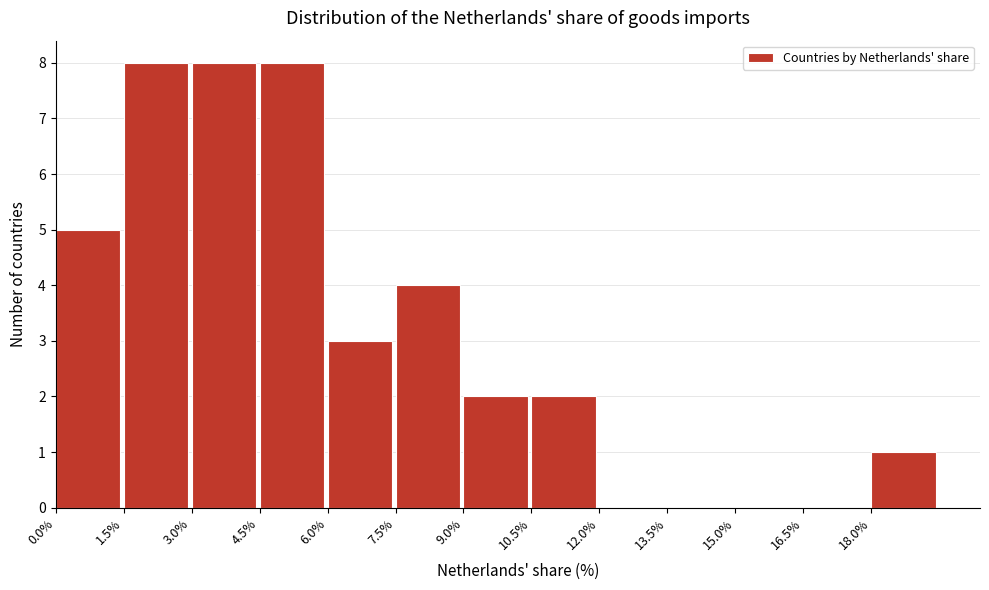

Reading left to right, transcribe this chart: for each bar, give the range it covers on the x-axis and its height. Neither the bar edges nor the heights are printed on the chart, so give them approximately, as read against the axes.

0.0 to 1.5: 5
1.5 to 3.0: 8
3.0 to 4.5: 8
4.5 to 6.0: 8
6.0 to 7.5: 3
7.5 to 9.0: 4
9.0 to 10.5: 2
10.5 to 12.0: 2
12.0 to 13.5: 0
13.5 to 15.0: 0
15.0 to 16.5: 0
16.5 to 18.0: 0
18.0 to 19.5: 1